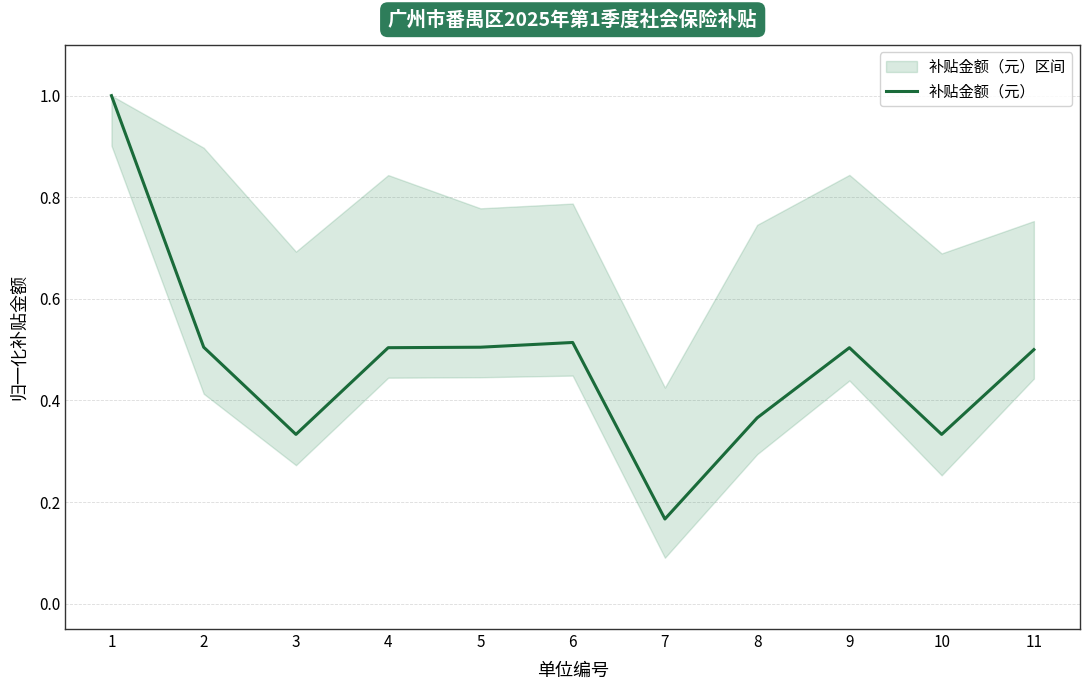

What is the value of the 3rd point from the left?

0.3